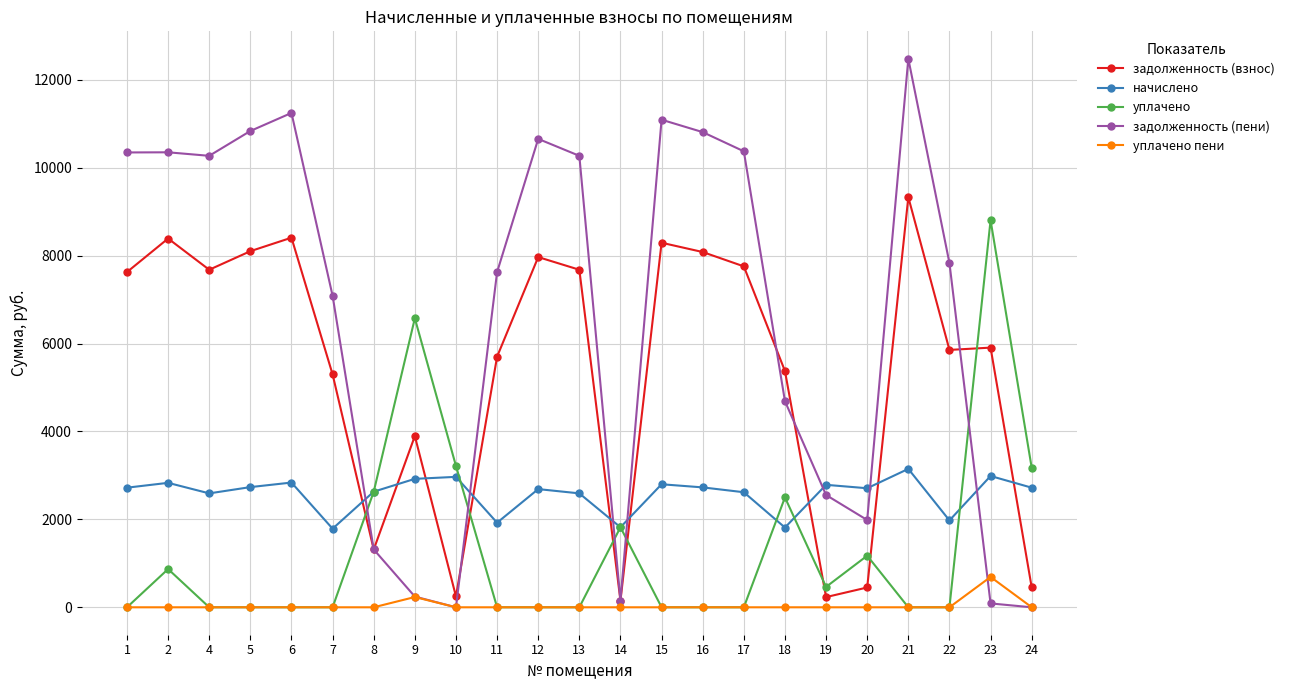

What is the value of the начислено point at the 12th from the left?

2592.0